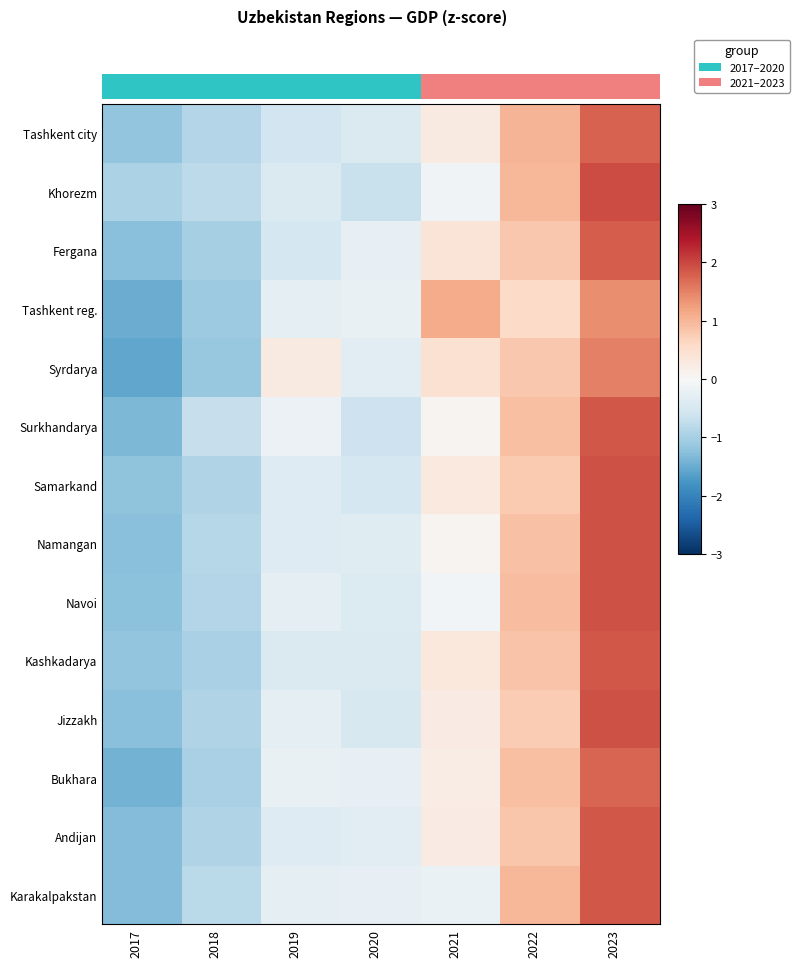

What is the spread (max minus min) of values at 2021?

1.3